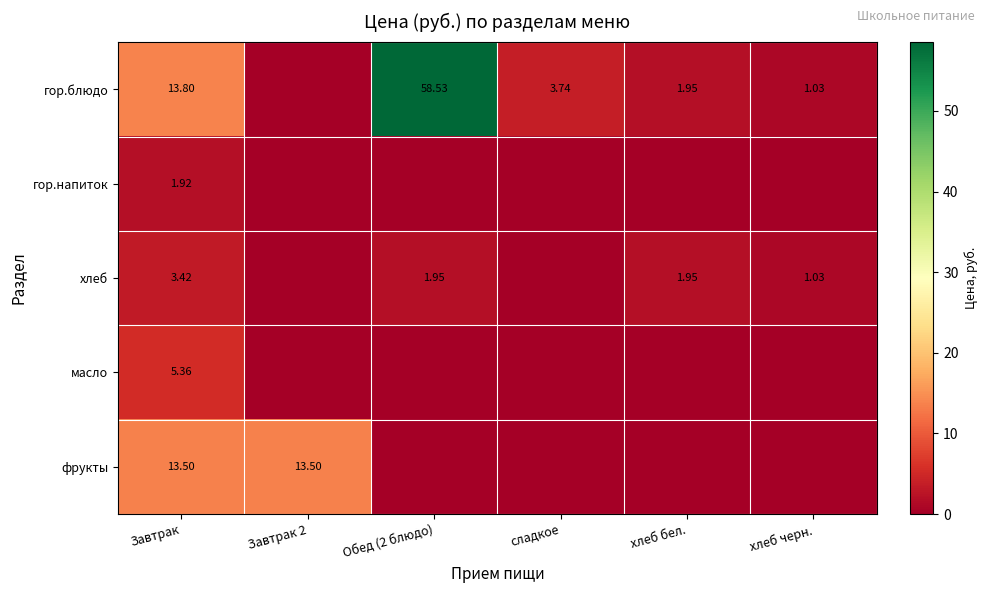

Is the value of гор.блюдо at Завтрак 2 greater than the value of масло at Обед (2 блюдо)?

No